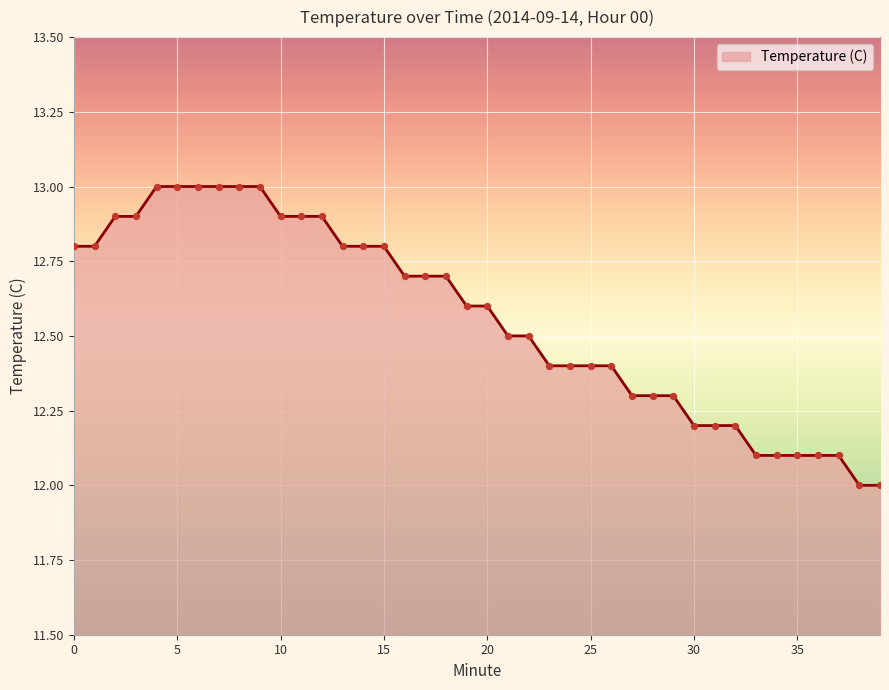

What is the smallest value displayed?

12.0